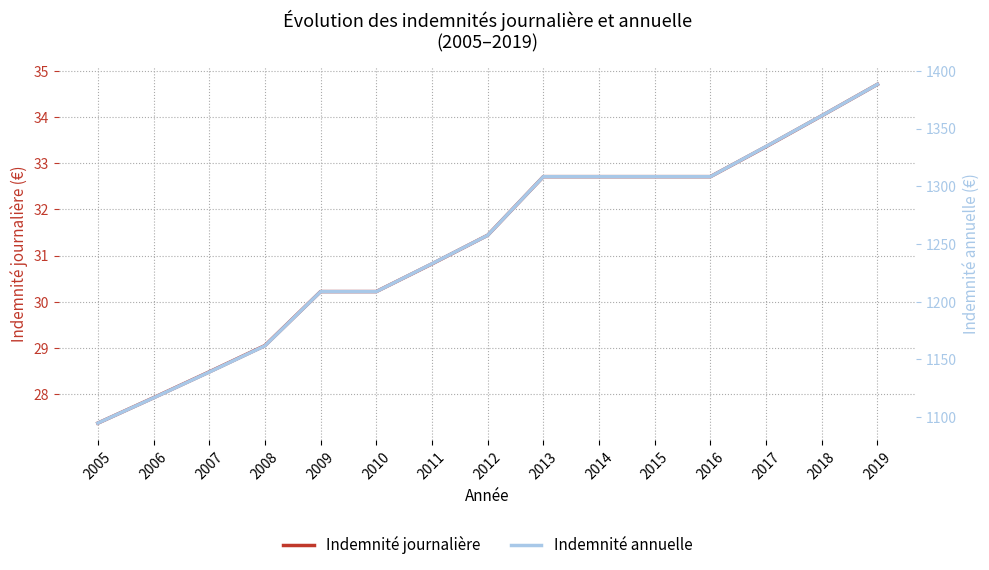

What are all the series names shown in the legend?

Indemnité journalière, Indemnité annuelle